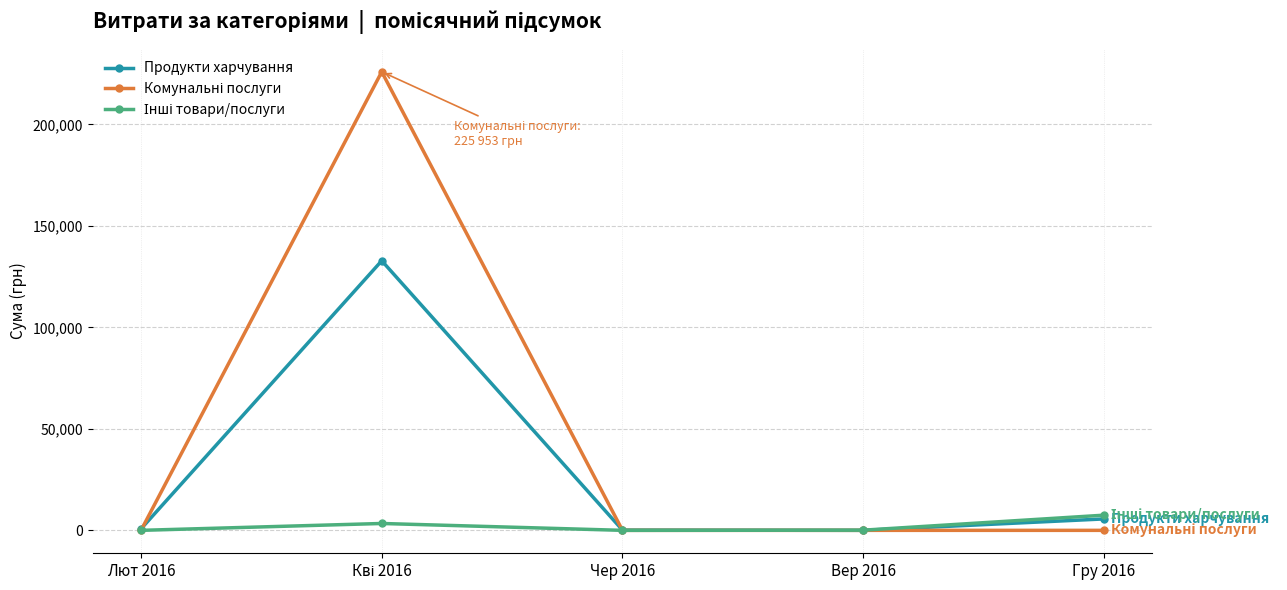

At which label does Продукти харчування first exceed 733?

Лют 2016